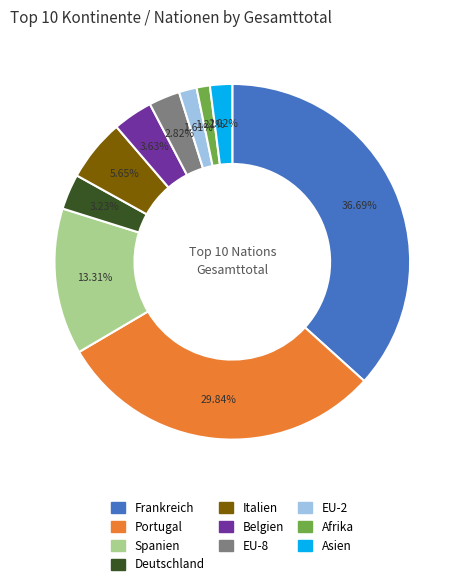

Is it true that Italien is 6% of the pie?

True